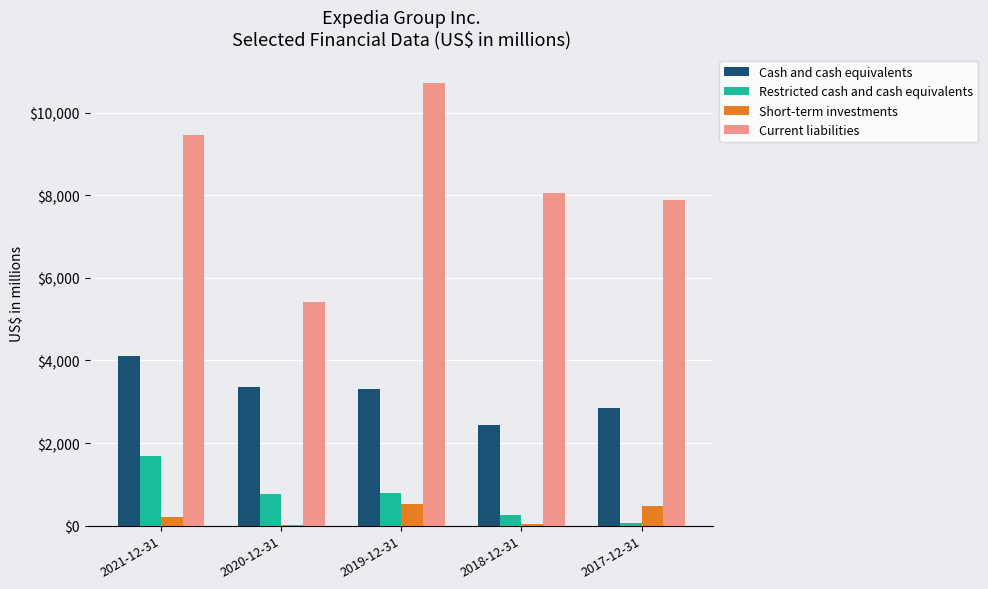

What is the sum of all Current liabilities values?

41509